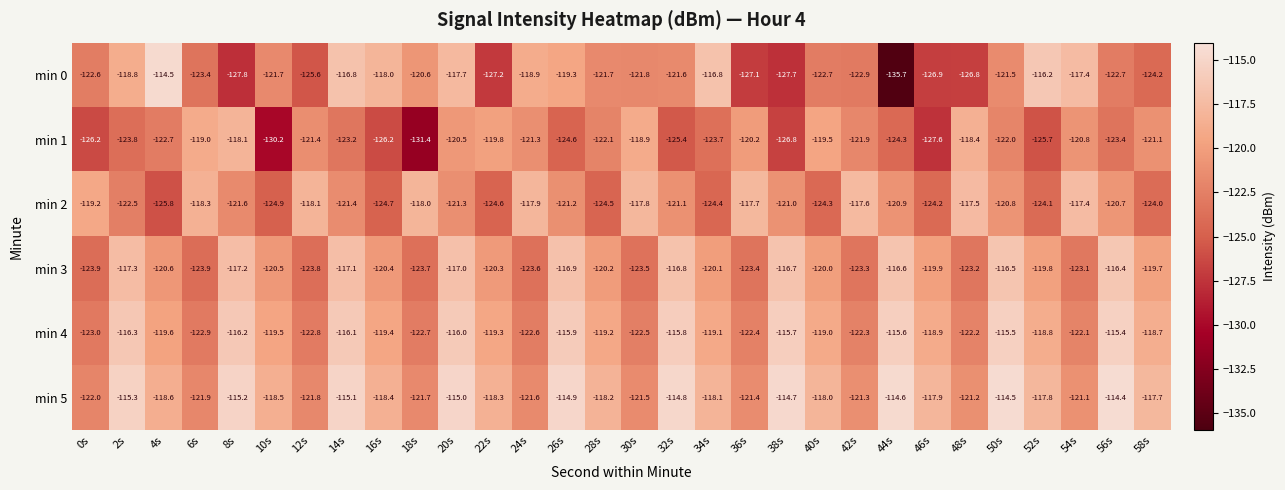

Which series changed the most between 4s and 8s?

min 0